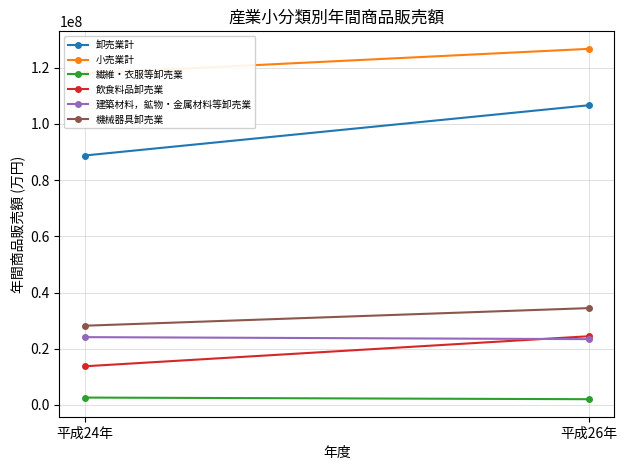

Count the 繊維・衣服等卸売業 values in the range 2029335 to 2611094.

2